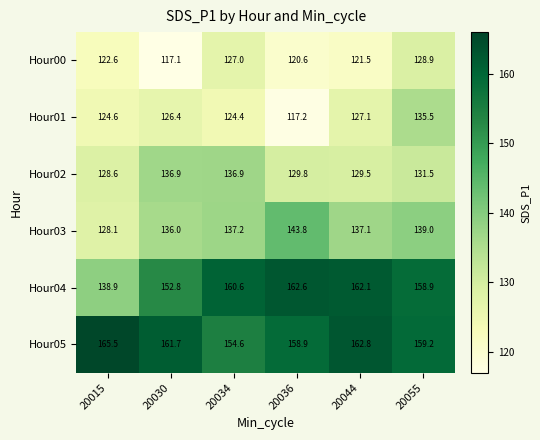

Which series changed the most between 20034 and 20036?

Hour01